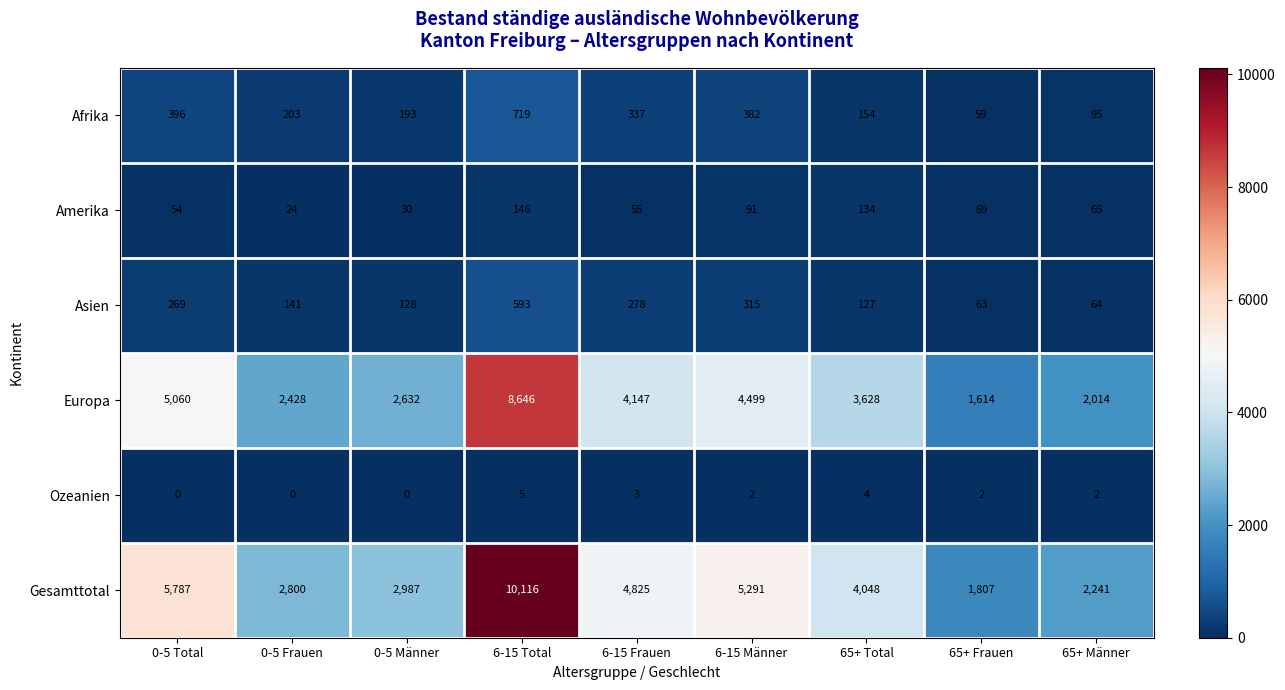

At how many categories does at least one series exceed 7663?

1